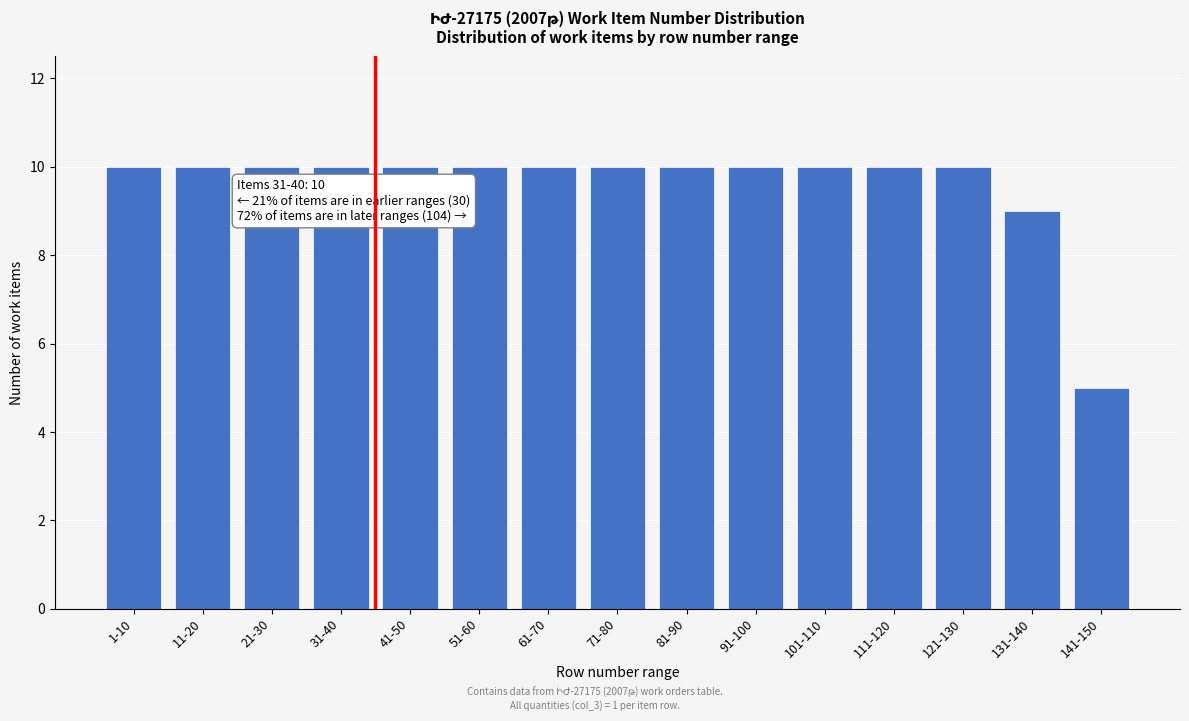

Reading right to left, transcribe all the data shown in this chart.

141-150=5	131-140=9	121-130=10	111-120=10	101-110=10	91-100=10	81-90=10	71-80=10	61-70=10	51-60=10	41-50=10	31-40=10	21-30=10	11-20=10	1-10=10